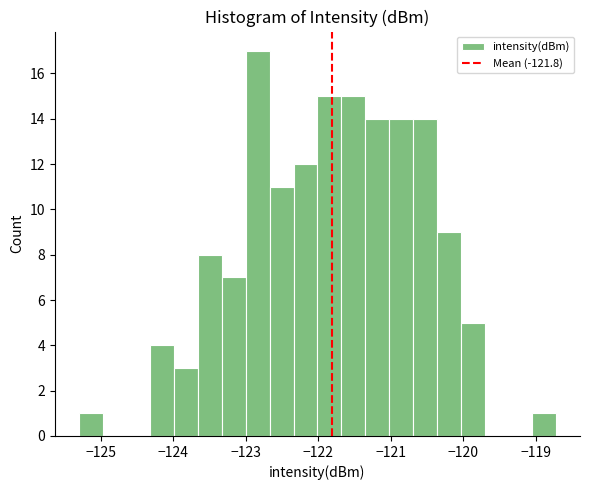

Around what value on the x-axis is the tallest bar? Give the approximate position of its centre, as read against the axis.

-122.8